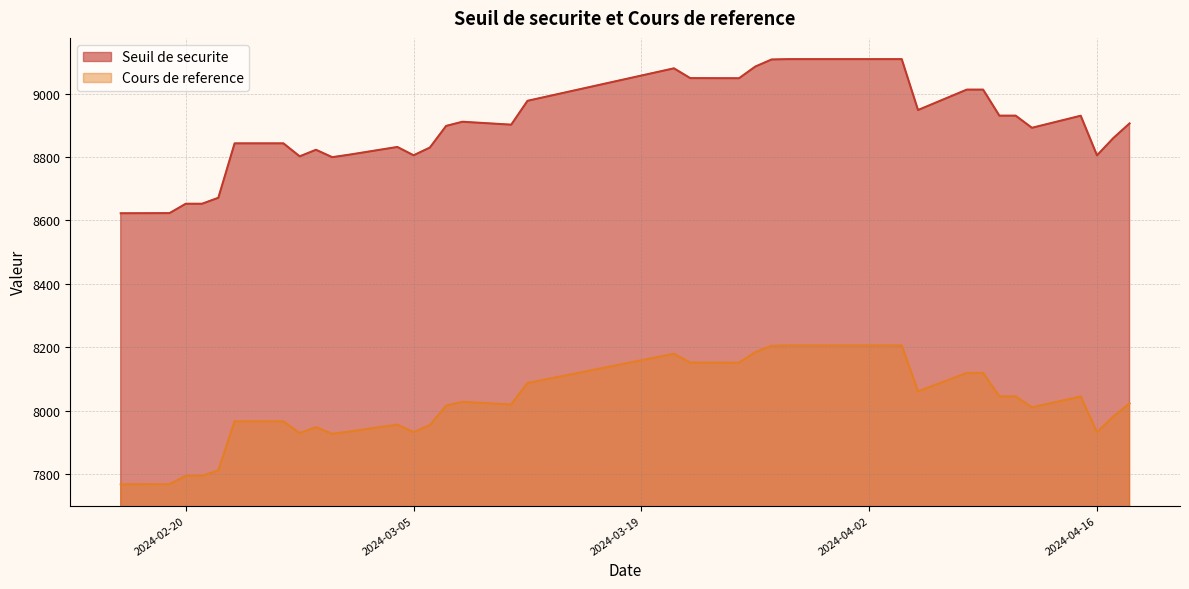

Reading left to right, transcribe all the data shown in this chart.

Seuil de securite: 2024-04-18=8905.8	2024-04-17=8859.5	2024-04-16=8805.2	2024-04-15=8930.1	2024-04-12=8892.0	2024-04-11=8930.4	2024-04-10=8930.4	2024-04-09=9012.4	2024-04-08=9012.4	2024-04-05=8948.1	2024-04-04=9108.4	2024-04-03=9108.4	2024-04-02=9108.4	2024-03-28=9108.4	2024-03-27=9107.3	2024-03-26=9085.1	2024-03-25=9048.3	2024-03-22=9048.6	2024-03-21=9079.5	2024-03-12=8977.1	2024-03-11=8901.9	2024-03-08=8911.1	2024-03-07=8898.0	2024-03-06=8829.8	2024-03-05=8805.4	2024-03-04=8831.6	2024-03-01=8806.9	2024-02-29=8799.4	2024-02-28=8822.7	2024-02-27=8802.1	2024-02-26=8843.0	2024-02-23=8843.0	2024-02-22=8671.4	2024-02-21=8652.7	2024-02-20=8652.7	2024-02-19=8623.1	2024-02-16=8622.7
Cours de reference: 2024-04-18=8023.3	2024-04-17=7981.5	2024-04-16=7932.6	2024-04-15=8045.1	2024-04-12=8010.8	2024-04-11=8045.4	2024-04-10=8045.4	2024-04-09=8119.3	2024-04-08=8119.3	2024-04-05=8061.3	2024-04-04=8205.8	2024-04-03=8205.8	2024-04-02=8205.8	2024-03-28=8205.8	2024-03-27=8204.8	2024-03-26=8184.8	2024-03-25=8151.6	2024-03-22=8151.9	2024-03-21=8179.7	2024-03-12=8087.5	2024-03-11=8019.7	2024-03-08=8028.0	2024-03-07=8016.2	2024-03-06=7954.7	2024-03-05=7932.8	2024-03-04=7956.4	2024-03-01=7934.2	2024-02-29=7927.4	2024-02-28=7948.4	2024-02-27=7929.8	2024-02-26=7966.7	2024-02-23=7966.7	2024-02-22=7812.1	2024-02-21=7795.2	2024-02-20=7795.2	2024-02-19=7768.6	2024-02-16=7768.2